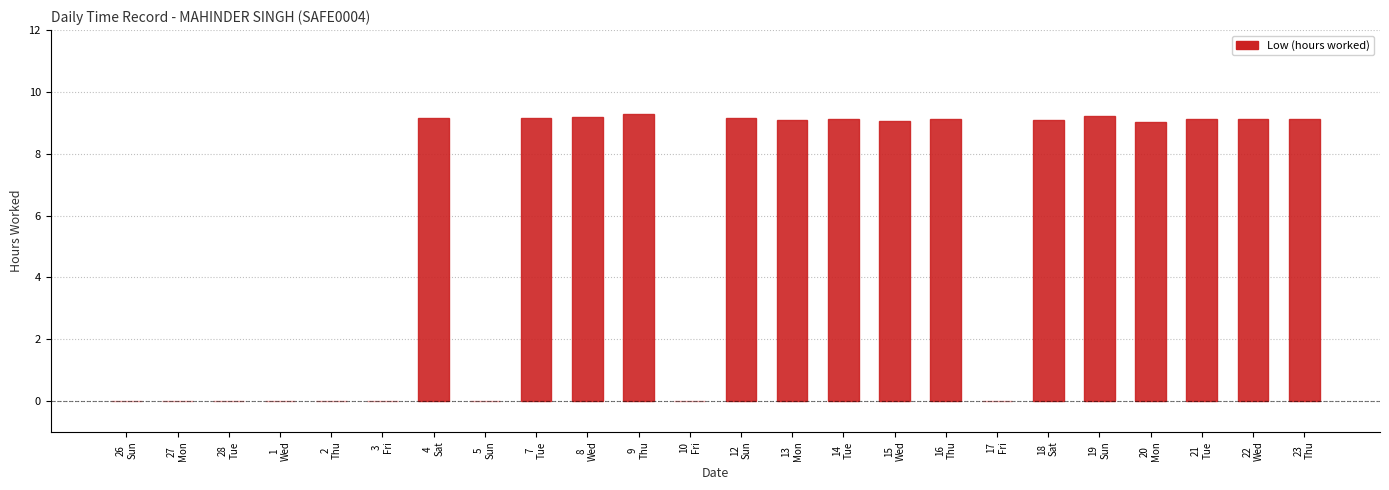

What is the sum of all values?

137.1